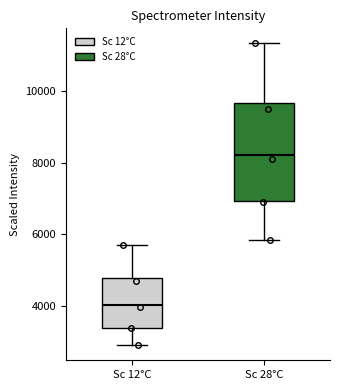

Reading left to right, transcribe this box plot: for each box, give where its median line is, the range the box spans, and where its two whiskers end, as read against the y-axis. The values are not printed on the chart, so give them approximately, as read against the axis.

Sc 12°C: median 4000, box 3400 to 4800, whiskers 3000 to 5800
Sc 28°C: median 8200, box 7000 to 9600, whiskers 5800 to 11400